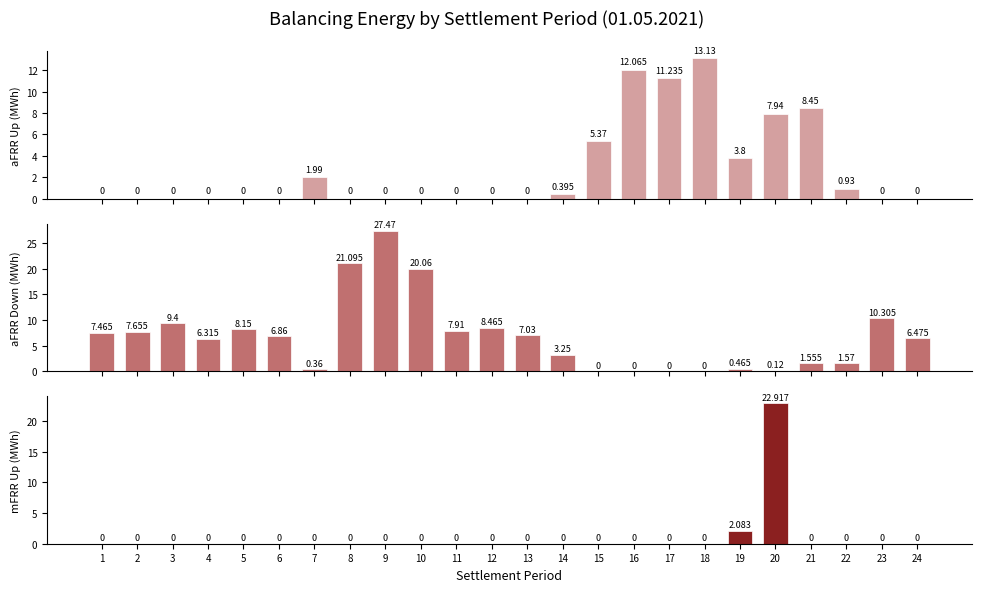

Reading left to right, transcribe all the data shown in this chart.

aFRR Up (MWh): 1=0.0	2=0.0	3=0.0	4=0.0	5=0.0	6=0.0	7=2.0	8=0.0	9=0.0	10=0.0	11=0.0	12=0.0	13=0.0	14=0.4	15=5.4	16=12.1	17=11.2	18=13.1	19=3.8	20=7.9	21=8.4	22=0.9	23=0.0	24=0.0
aFRR Down (MWh): 1=7.5	2=7.7	3=9.4	4=6.3	5=8.2	6=6.9	7=0.4	8=21.1	9=27.5	10=20.1	11=7.9	12=8.5	13=7.0	14=3.2	15=0.0	16=0.0	17=0.0	18=0.0	19=0.5	20=0.1	21=1.6	22=1.6	23=10.3	24=6.5
mFRR Up (MWh): 1=0.0	2=0.0	3=0.0	4=0.0	5=0.0	6=0.0	7=0.0	8=0.0	9=0.0	10=0.0	11=0.0	12=0.0	13=0.0	14=0.0	15=0.0	16=0.0	17=0.0	18=0.0	19=2.1	20=22.9	21=0.0	22=0.0	23=0.0	24=0.0